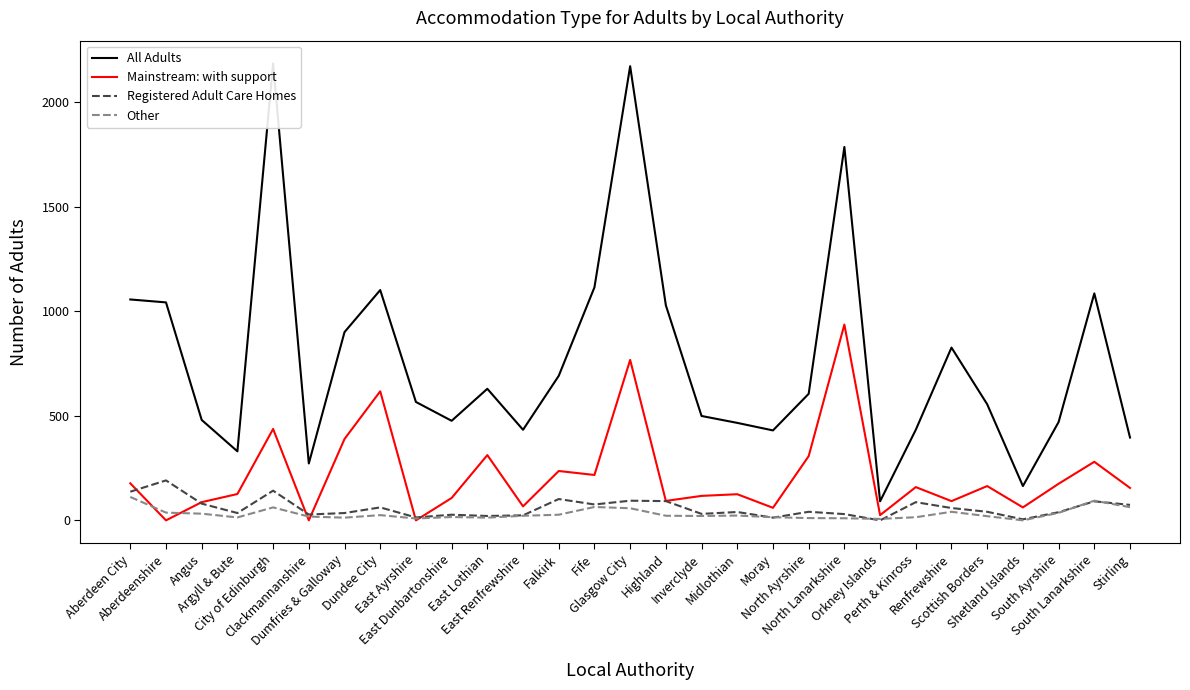

At East Dunbartonshire, list the series in order from largest to smallest.

All Adults, Mainstream: with support, Registered Adult Care Homes, Other